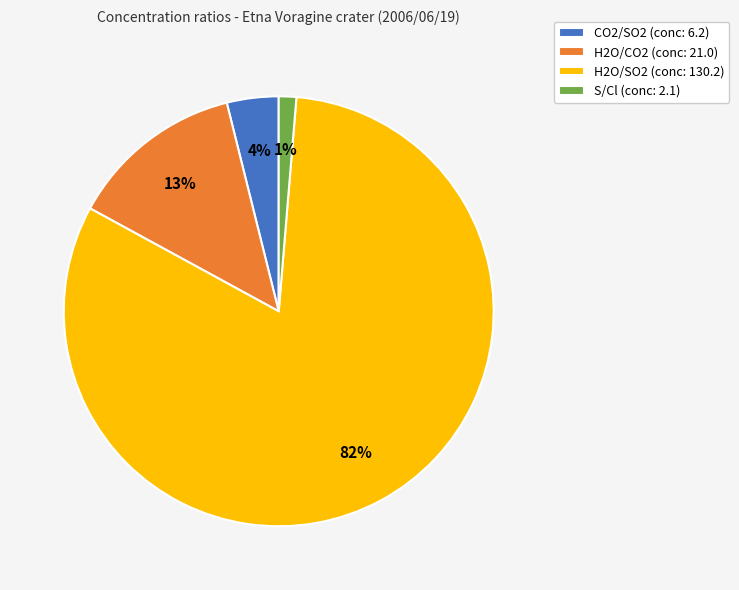

Which slice is the largest?

H2O/SO2